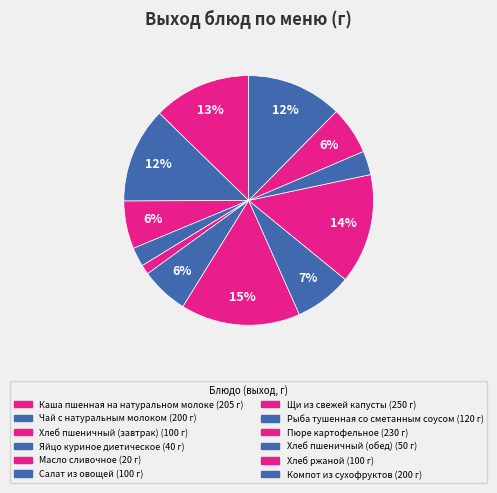

What is the total percentage of Хлеб пшеничный (завтрак) and Хлеб ржаной?

12.4%